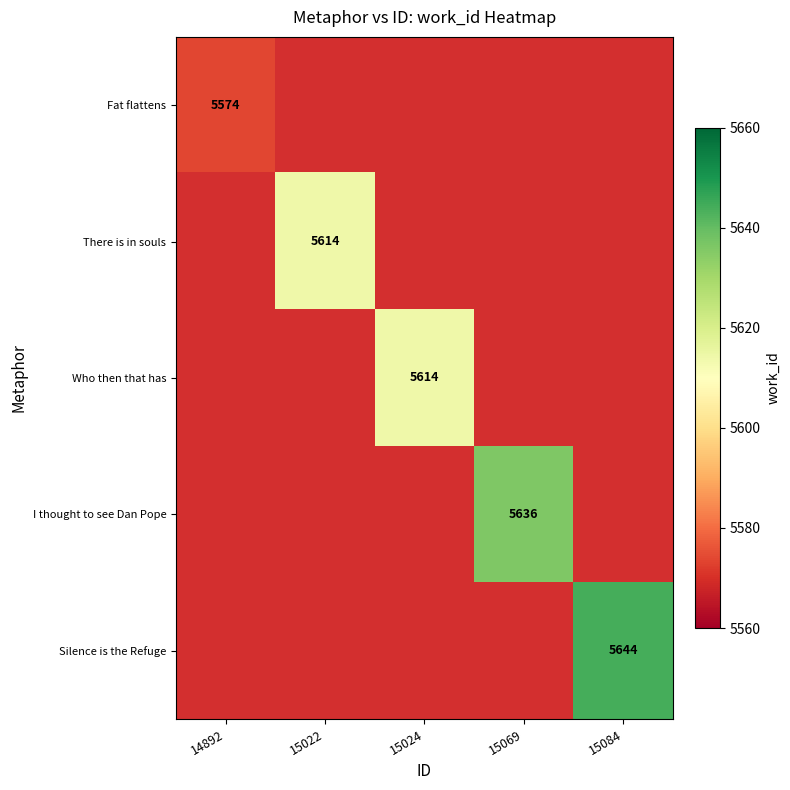

The Fat flattens series shows 2861 at 14892. True or false?

False